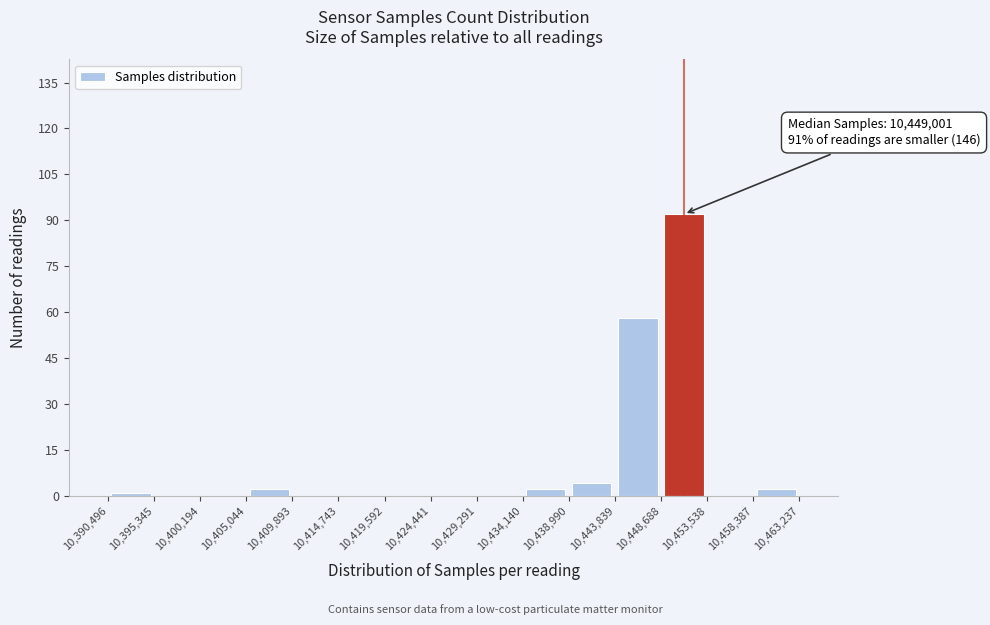

Which range on the x-axis has the tallest bar?

10,448,688 to 10,453,538